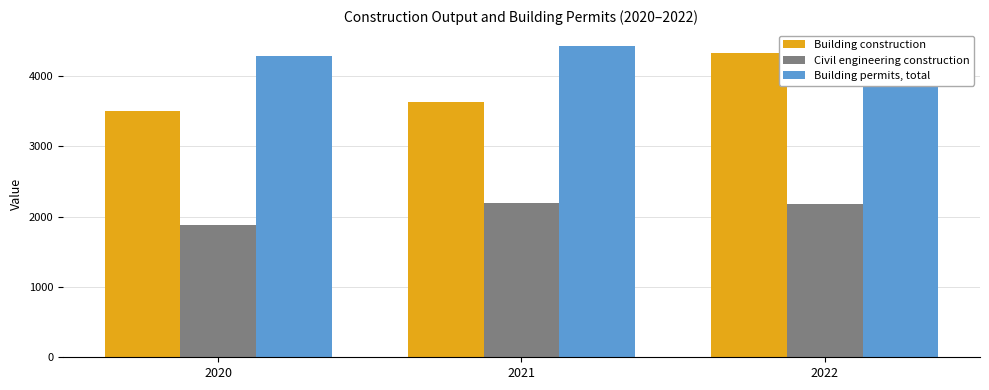

True or false: Building construction has a value of 3505 at 2020.

True